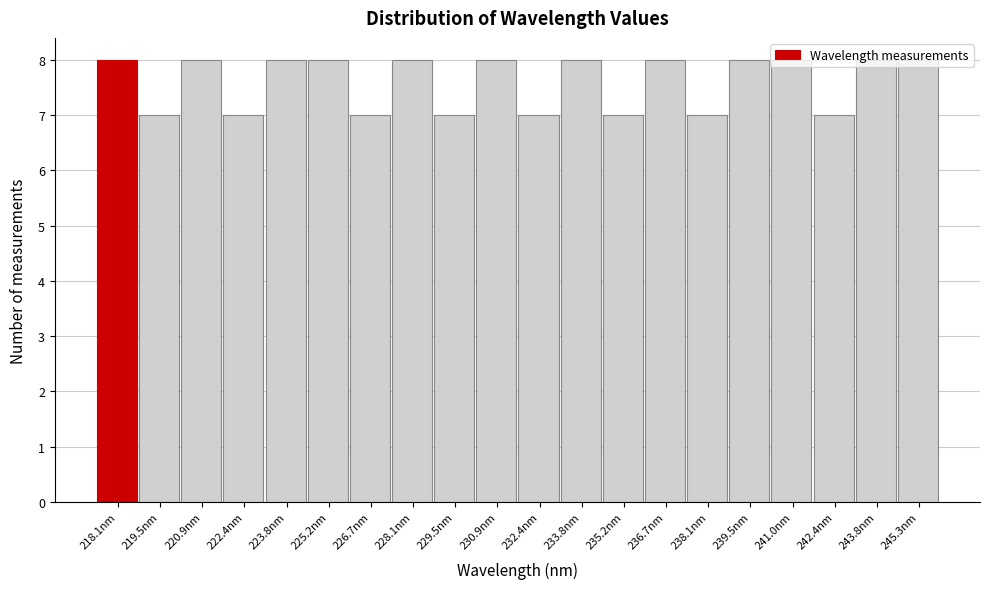

What is the minimum value shown in the chart?

7